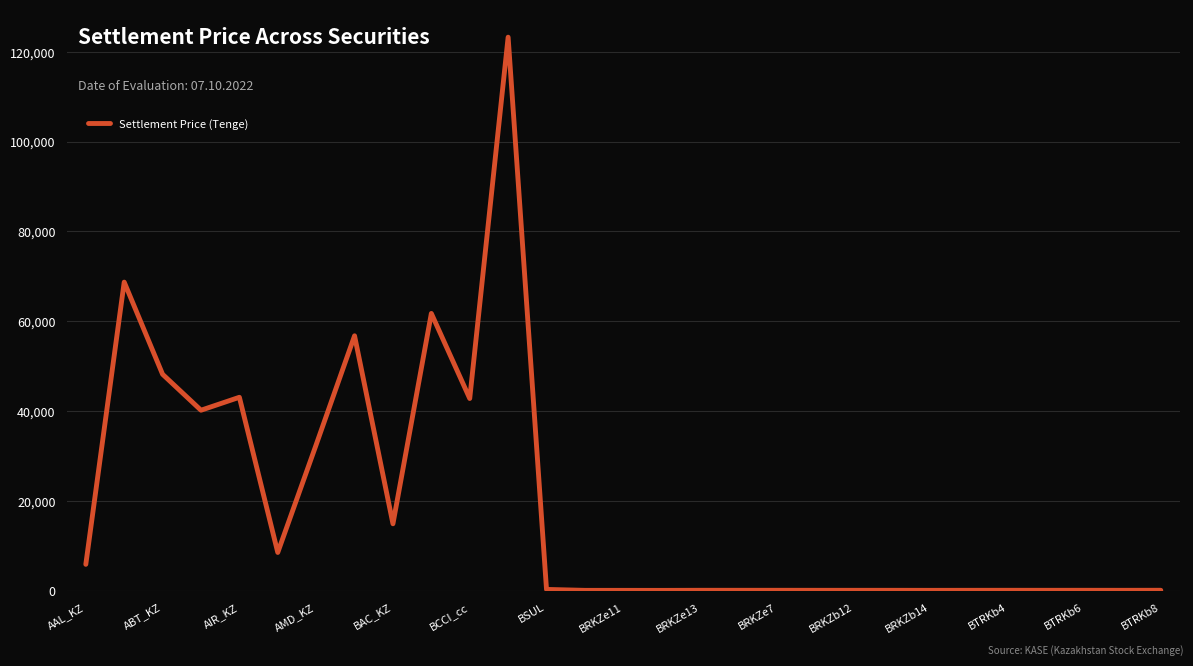

What is the difference between the maximum and minimum values?

123181.0